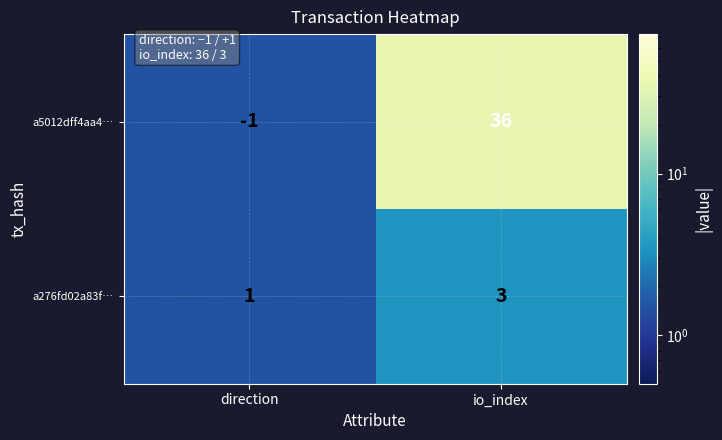

The a5012dff4aa4… series shows -1 at direction. True or false?

True